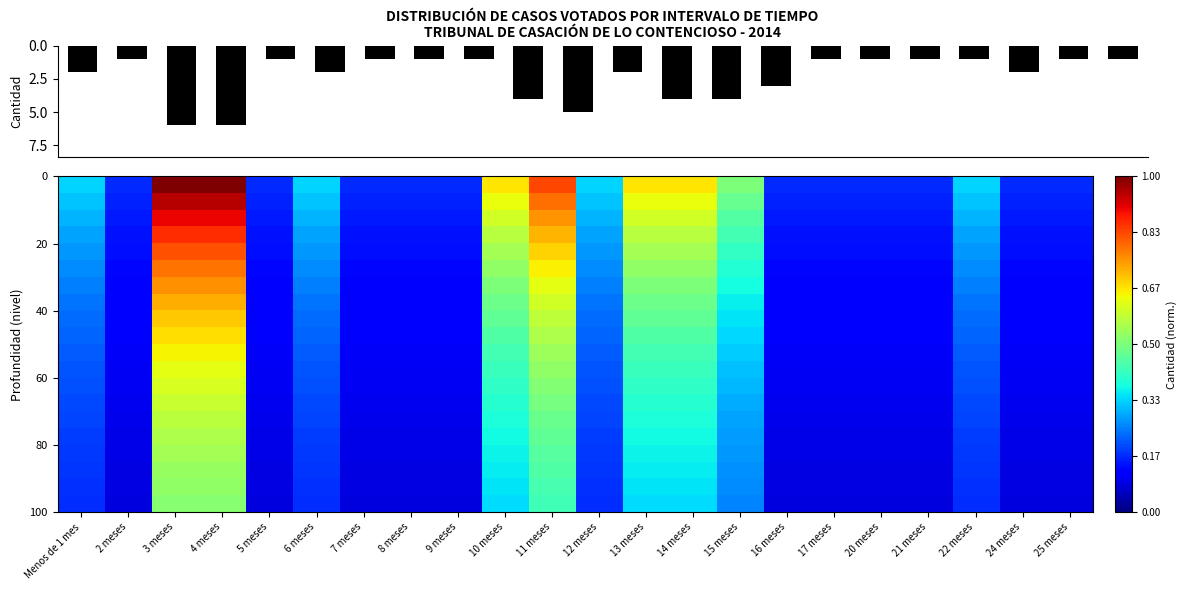

At how many categories does at least one series exceed 0?

22